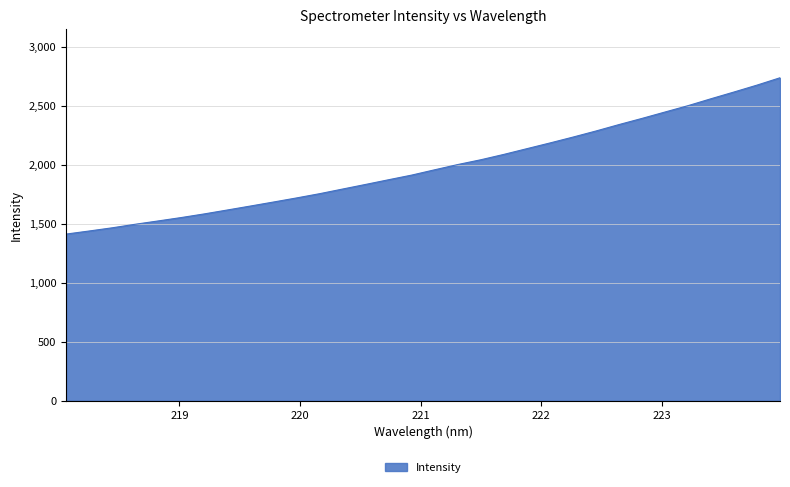

What is the minimum value shown in the chart?

1414.9